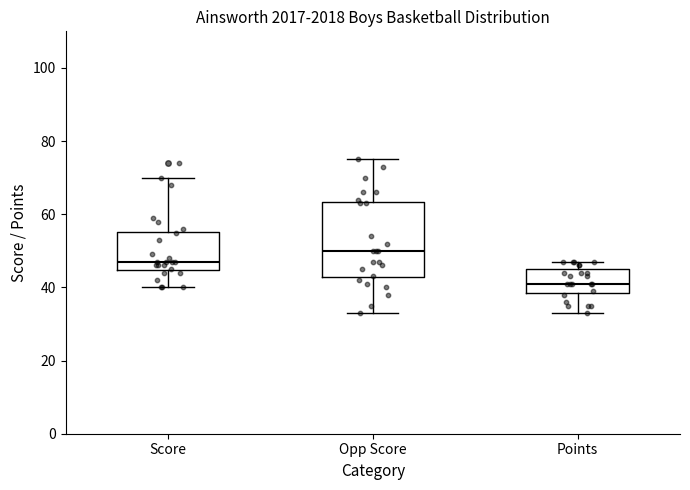

Which box is the tallest, from its lower edge to its upper edge?

Opp Score